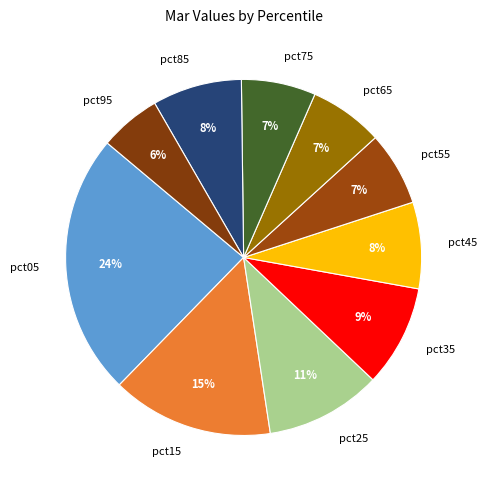

Which slice is the largest?

pct05